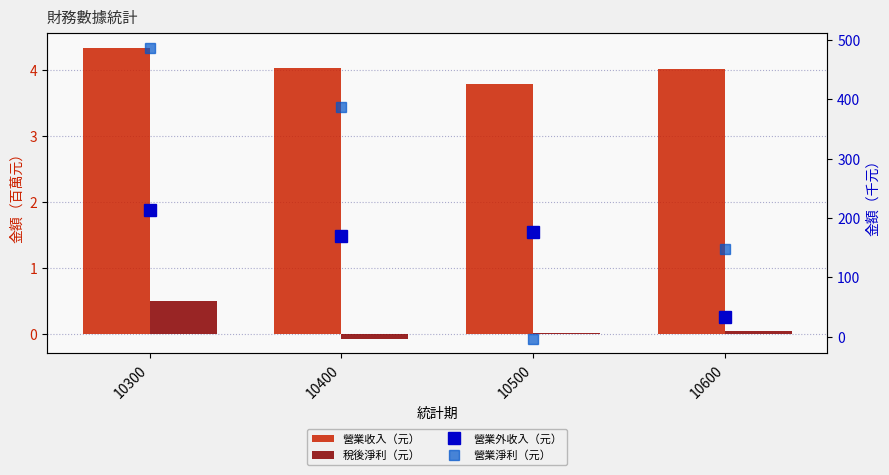

The value of 營業淨利（元） at 10300 is 315.0. True or false?

False